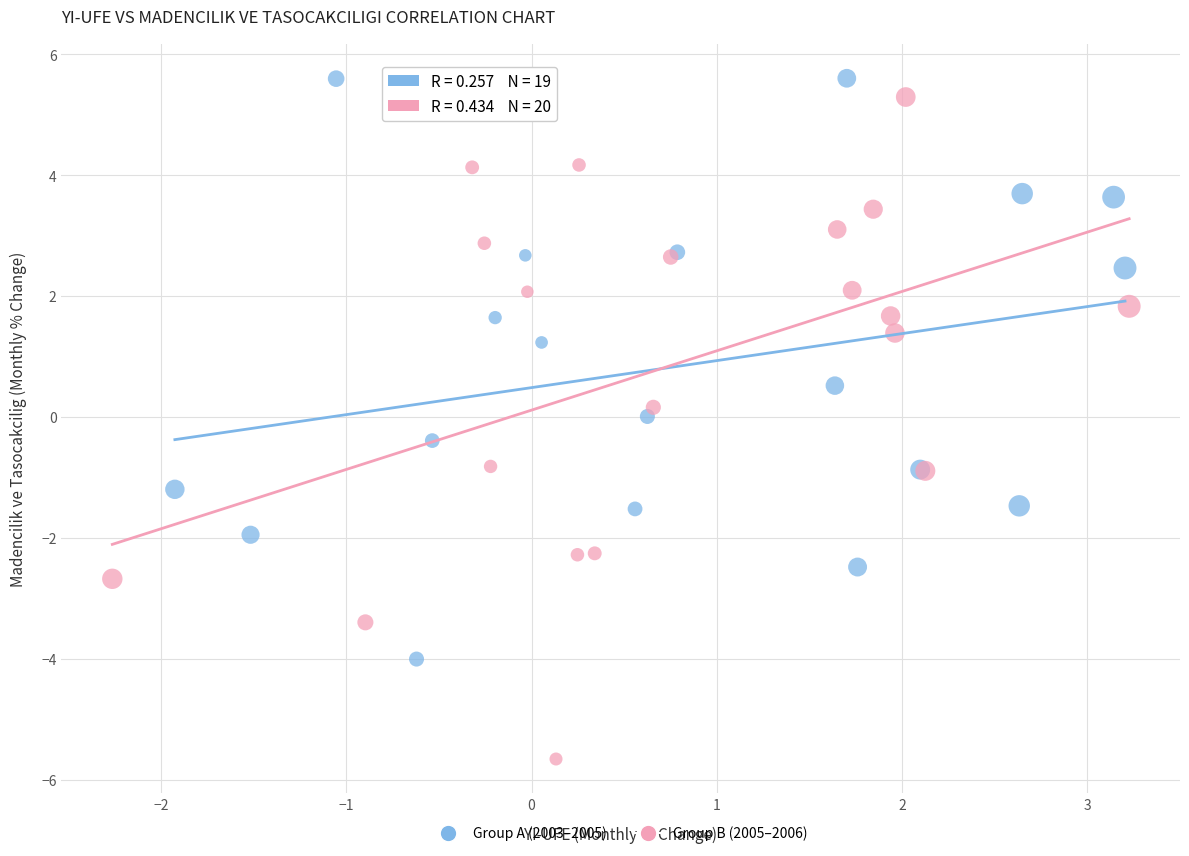

Which series has the widest spread of Y values?

Group B (2005–2006)